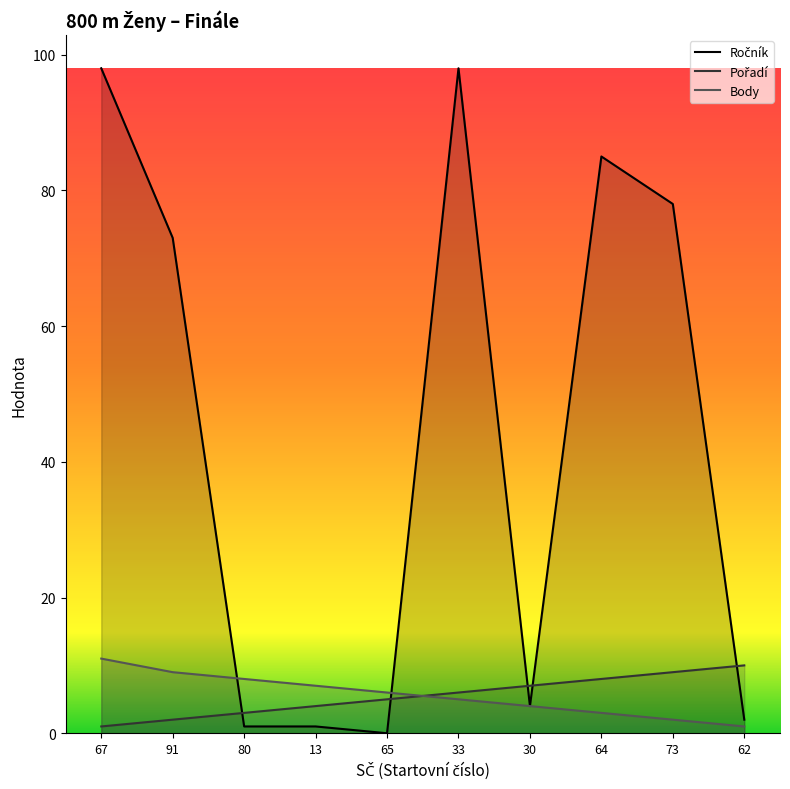

True or false: Pořadí has a value of 3 at 80.

True